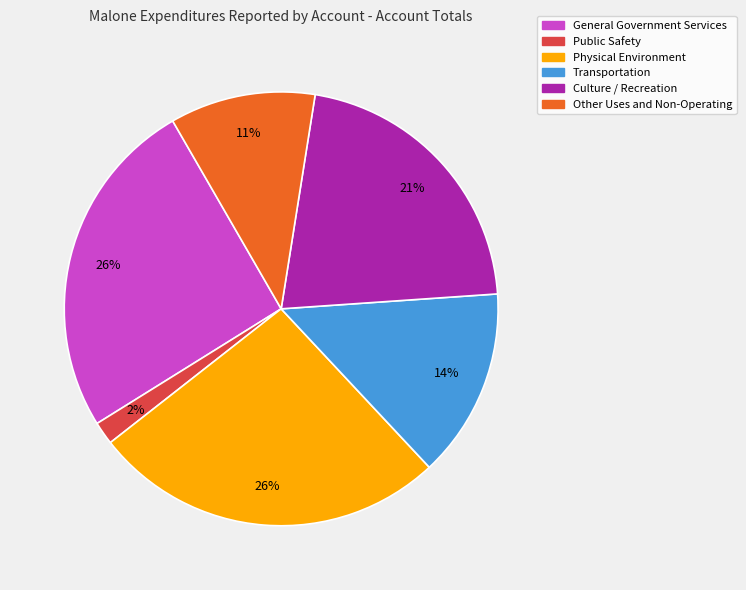

What is the ratio of the value at Other Uses and Non-Operating to the value at General Government Services?

0.4